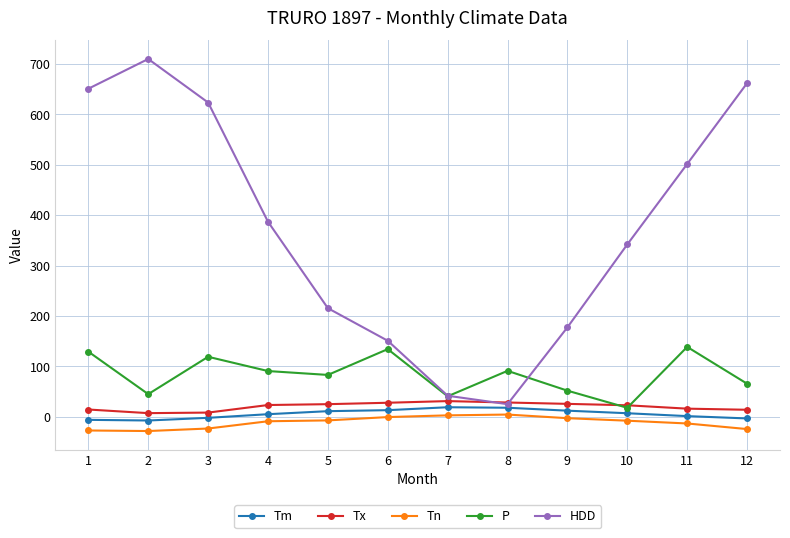

Where is the first local maximum for HDD?

2